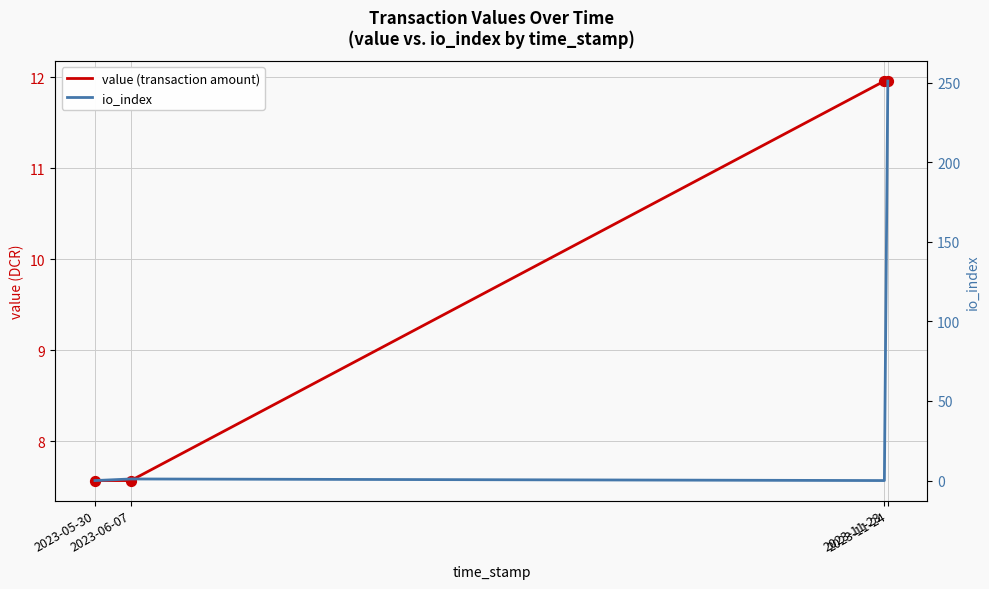

At which category is the sum across all series the highest?

2023-11-24